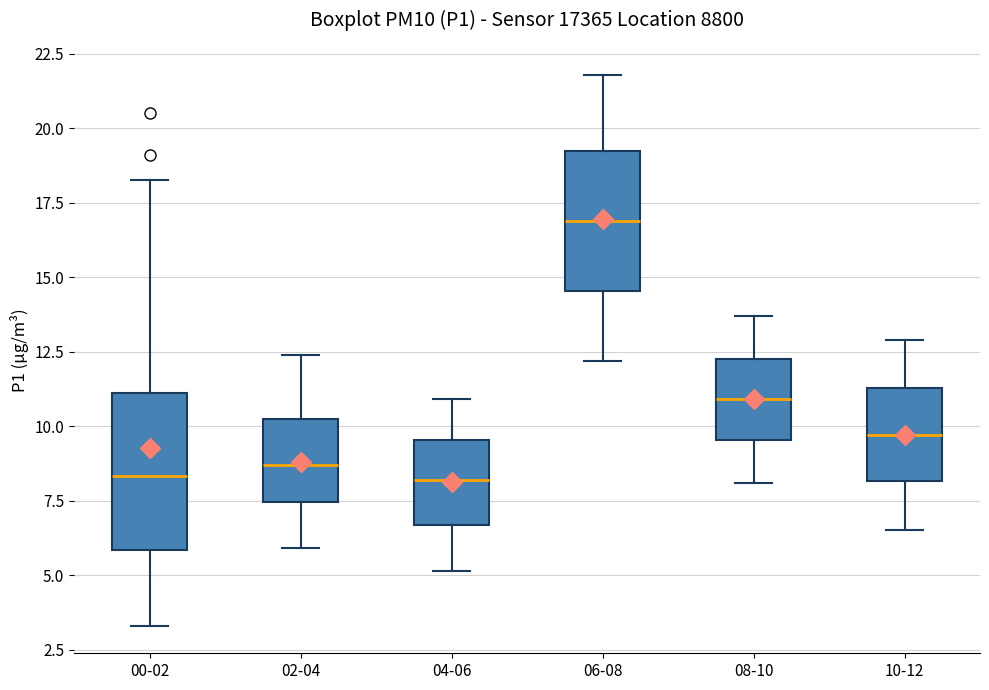

Where is the upper edge of the box for 08-10 on the y-axis? The values are not printed on the chart, so give them approximately, as read against the axis.

12.5